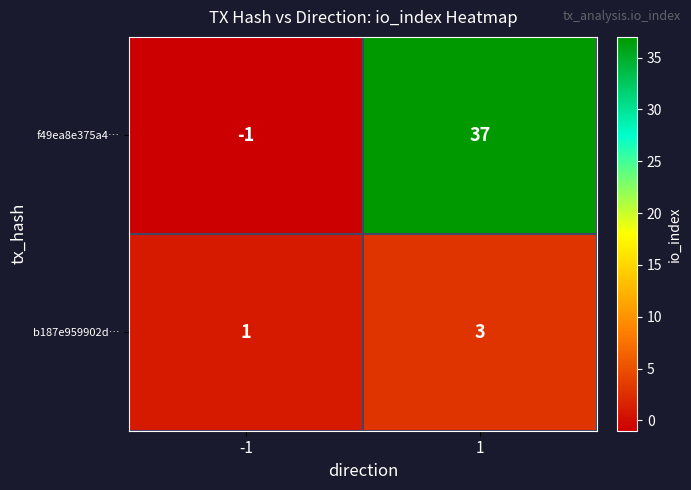

What is the maximum value shown in the chart?

37